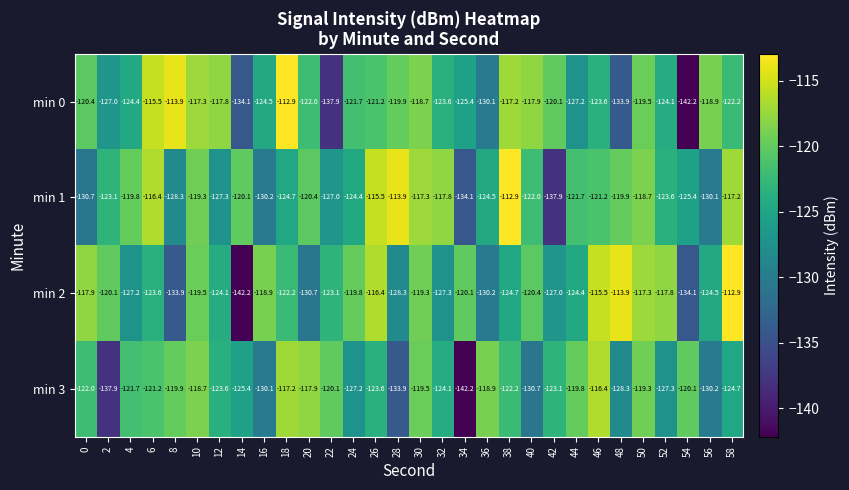

How many categories are shown in the chart?

30